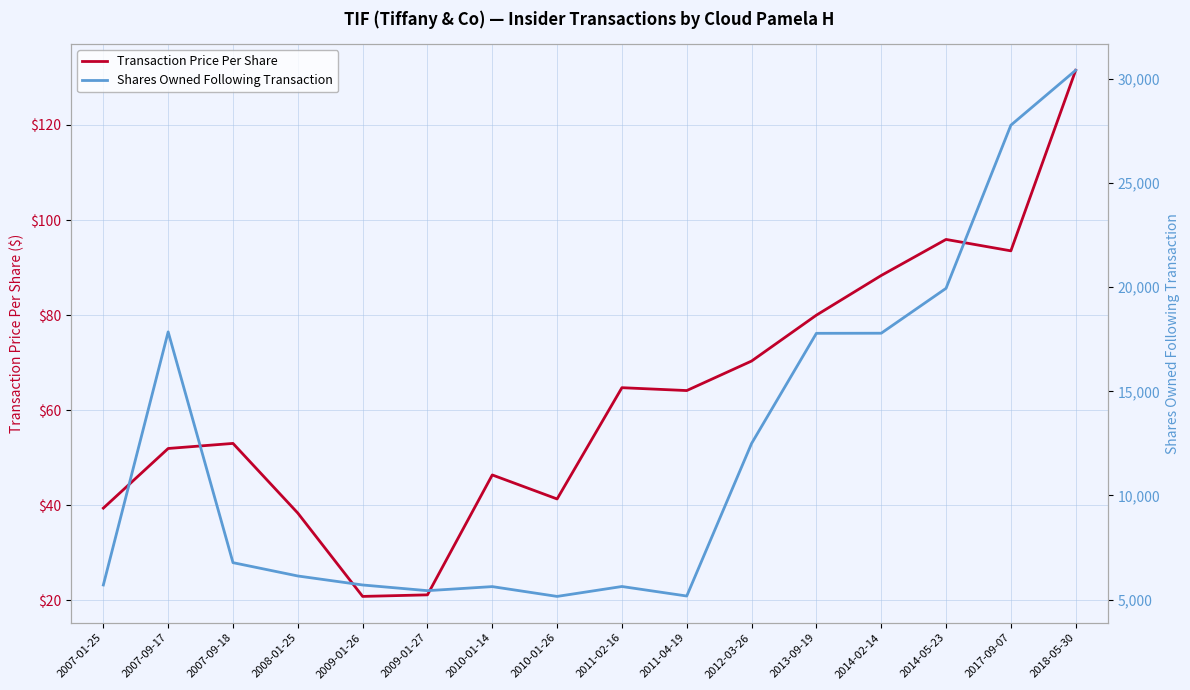

What is the difference between the maximum and minimum values in the Shares Owned Following Transaction series?

25260.0